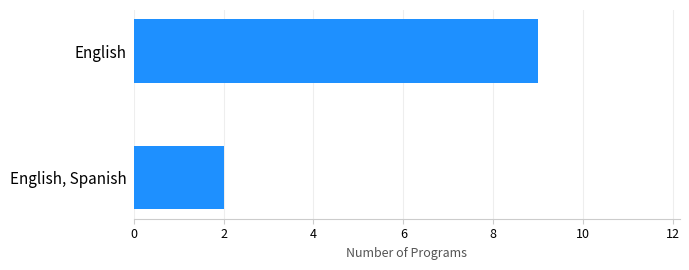

True or false: the data shows 12 at English.

False